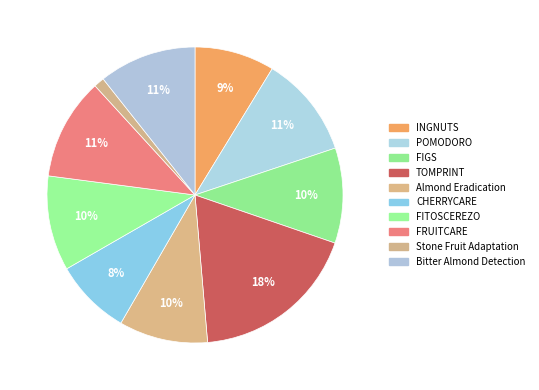

How many segments does this pie chart have?

10